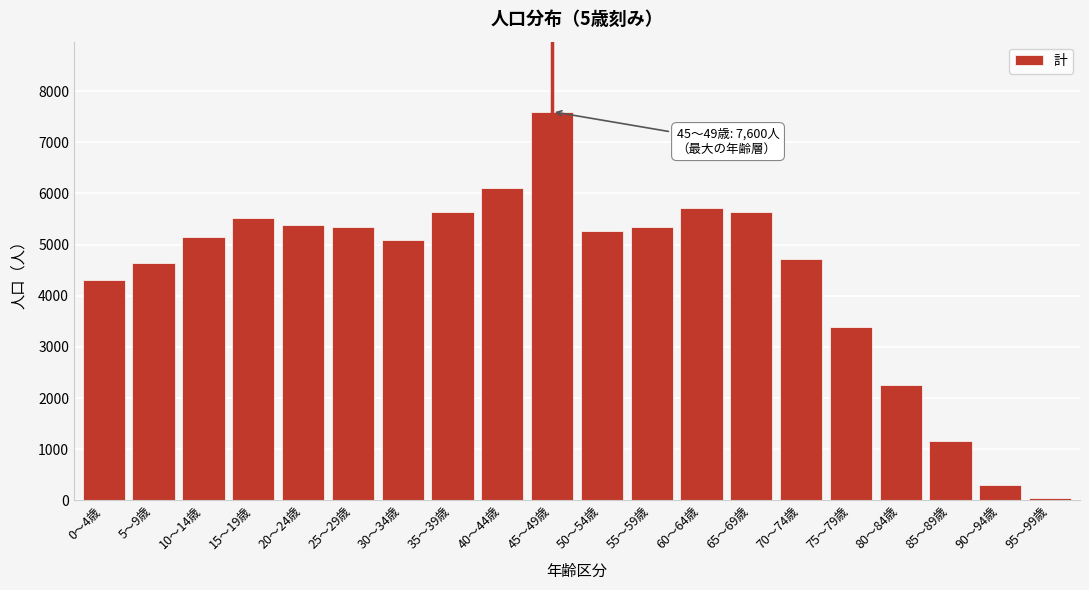

Which category has the lowest value across all series?

95～99歳